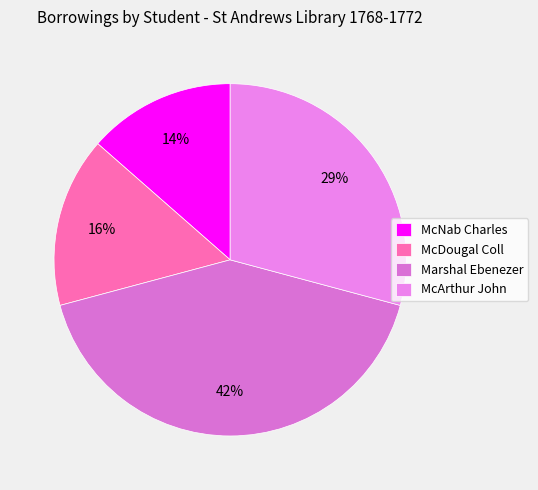

Do McDougal Coll and McArthur John together represent more than half of the pie?

No